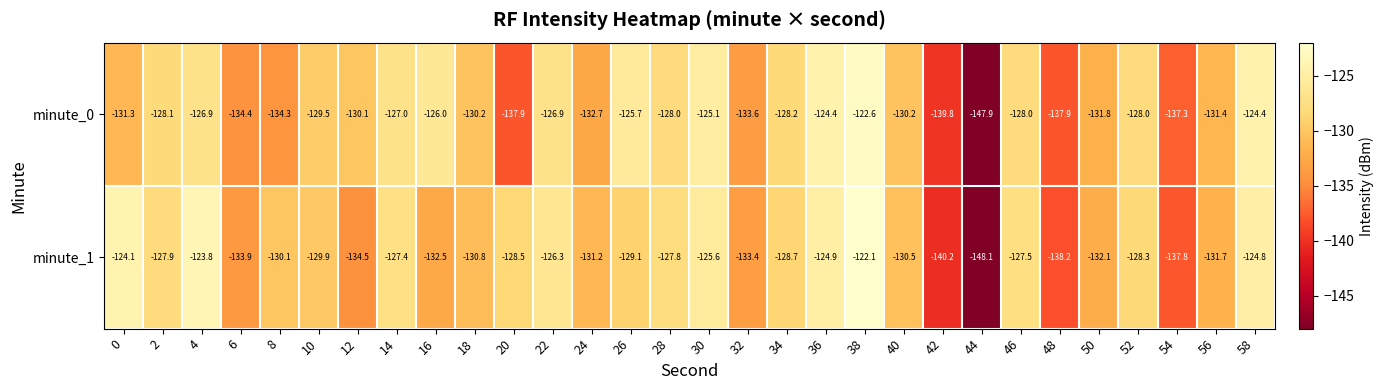

At which category is the sum across all series the highest?

38